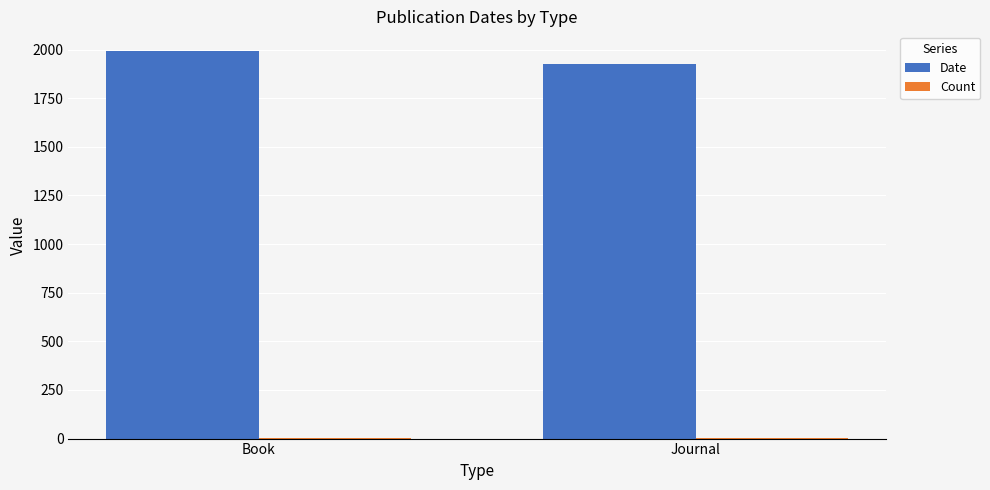

At which label is Date closest to 1960?

Journal